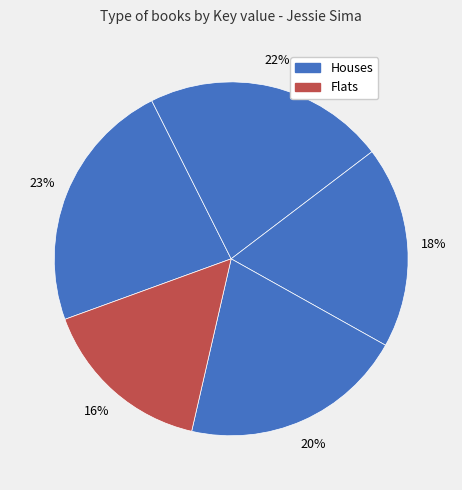

How many slices are in this pie chart?

5